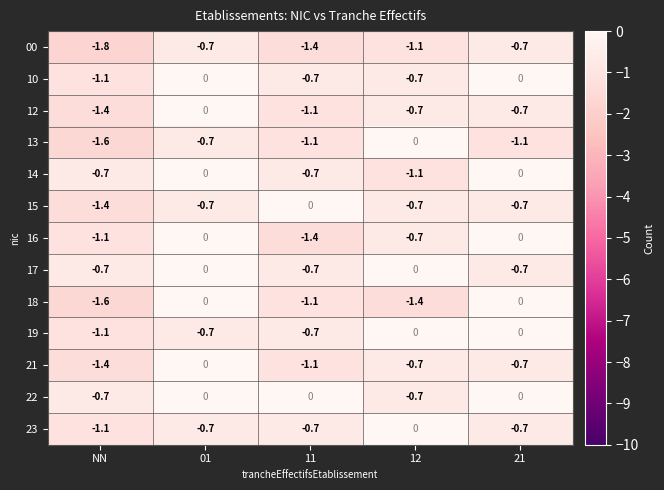

Is it true that 13 equals -1.5 at 11?

False